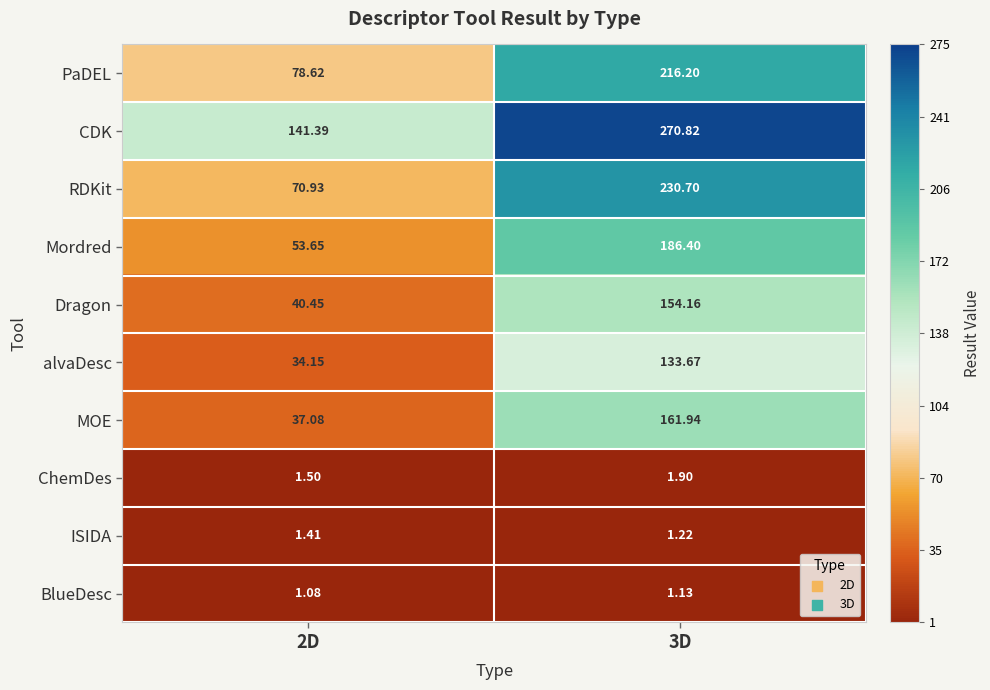

Which series has the largest total across all categories?

CDK